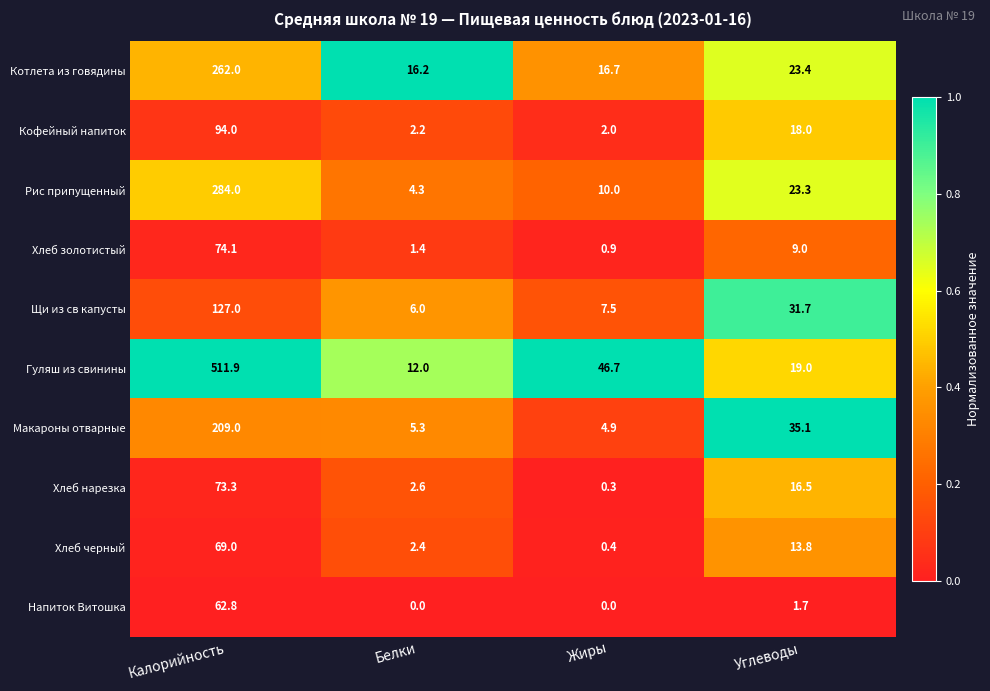

The value of Макароны отварные at Жиры is 4.9. True or false?

True